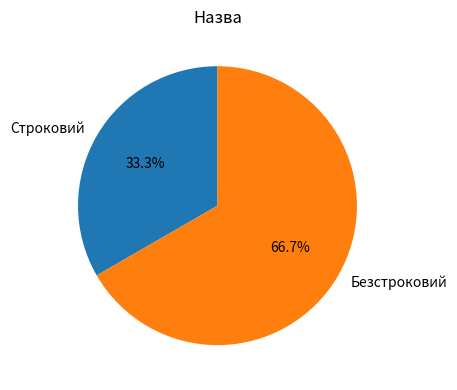

What is the ratio of the value at Строковий to the value at Безстроковий?

0.5